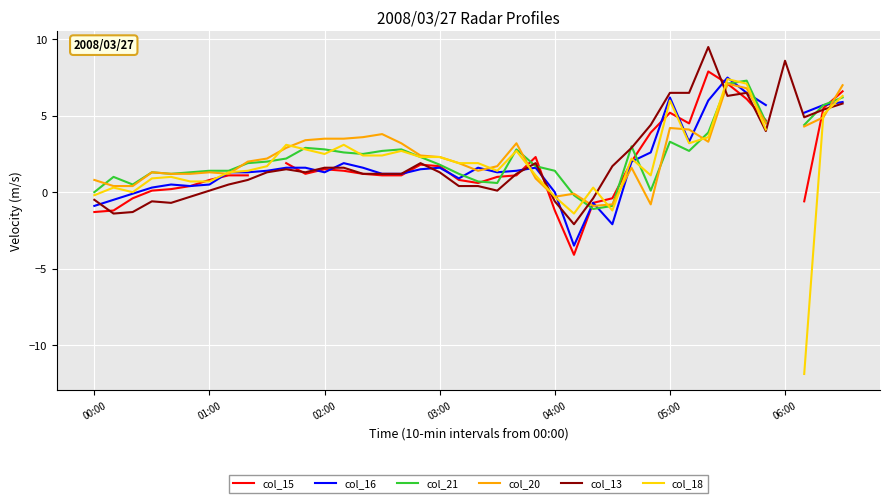

What is the lowest value of the col_13 series?

-2.1